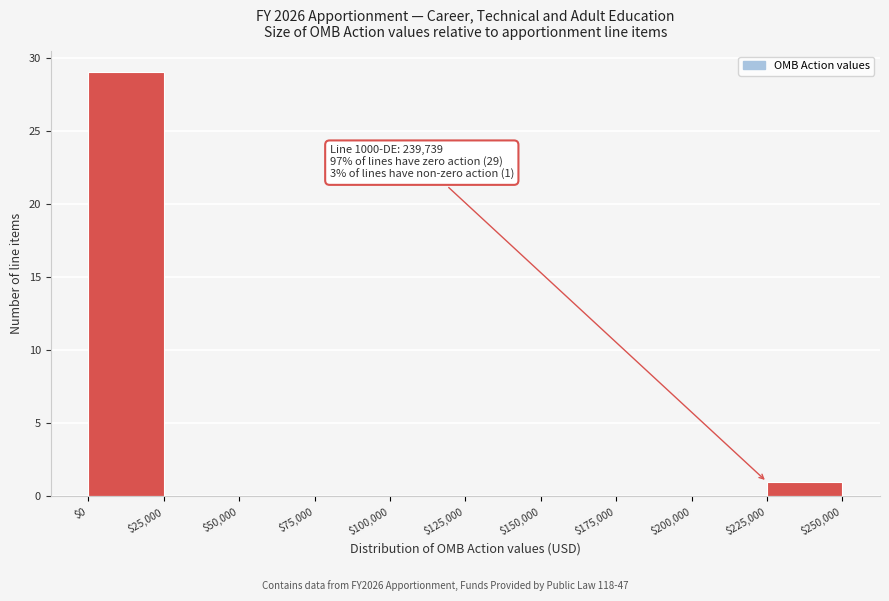

Which range on the x-axis has the tallest bar?

$0 to $25,000